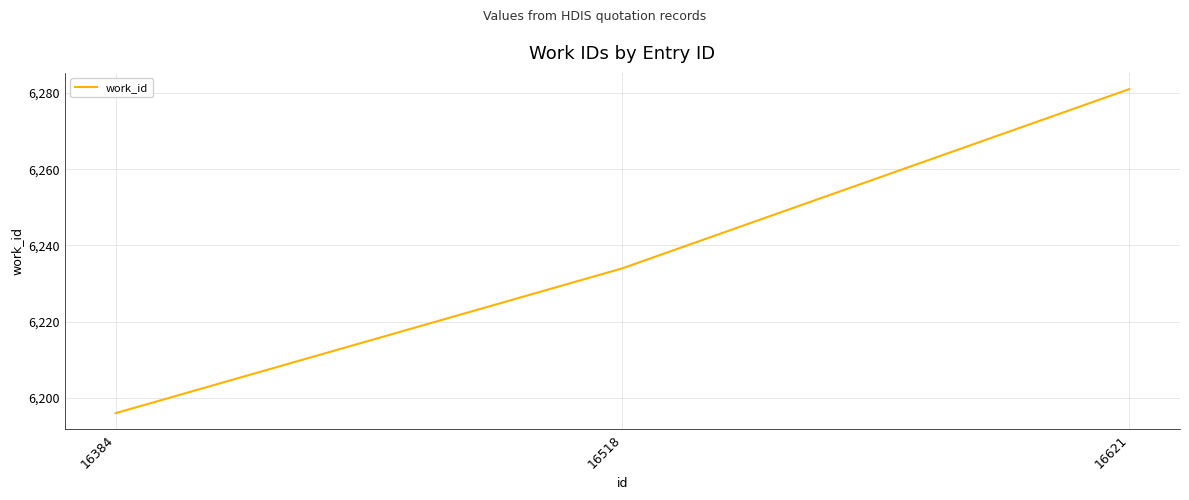

How many values are between 6196 and 6281?

3